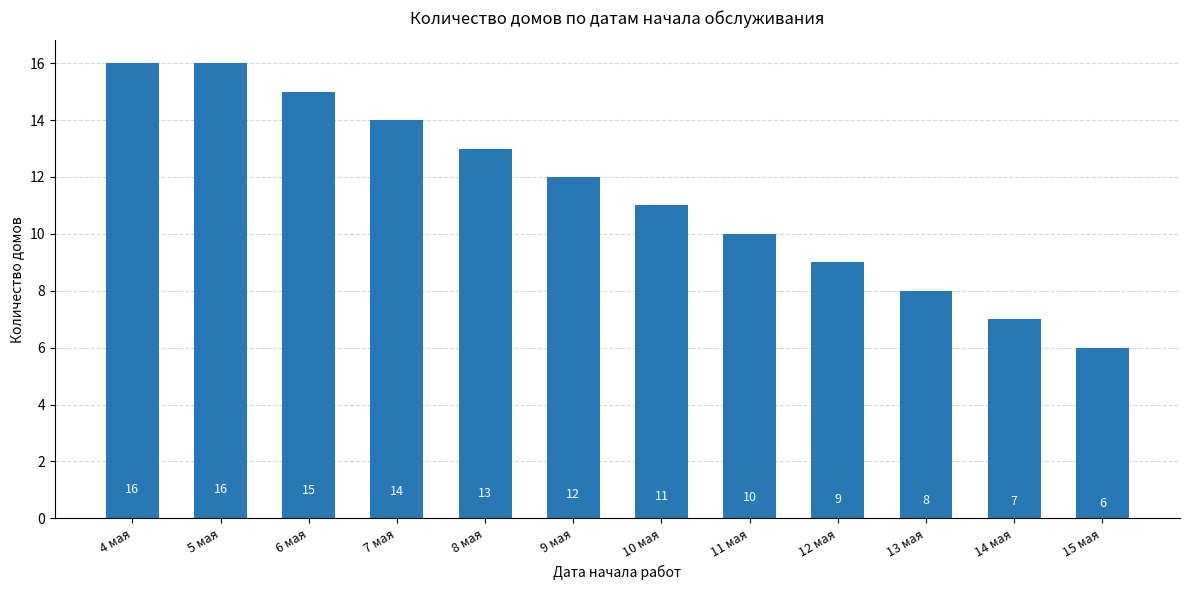

What is the ratio of the value at 8 мая to the value at 5 мая?

0.8